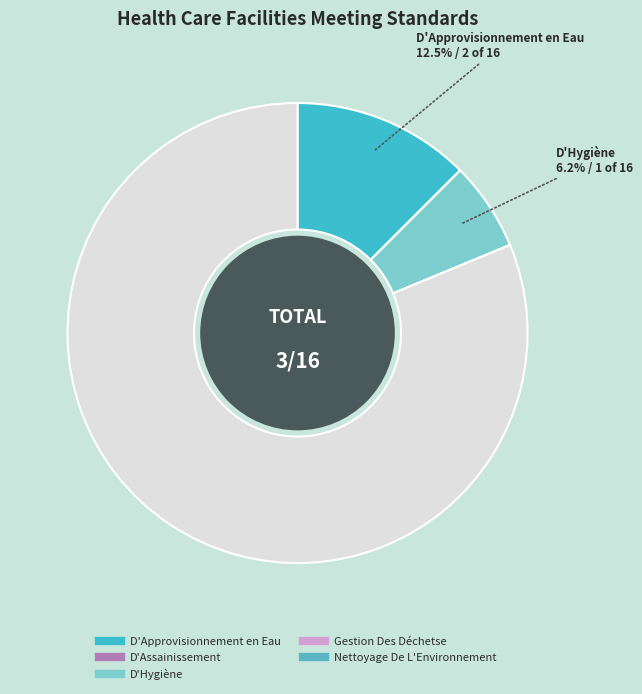

Which category has the biggest portion of the pie?

D'Approvisionnement en Eau